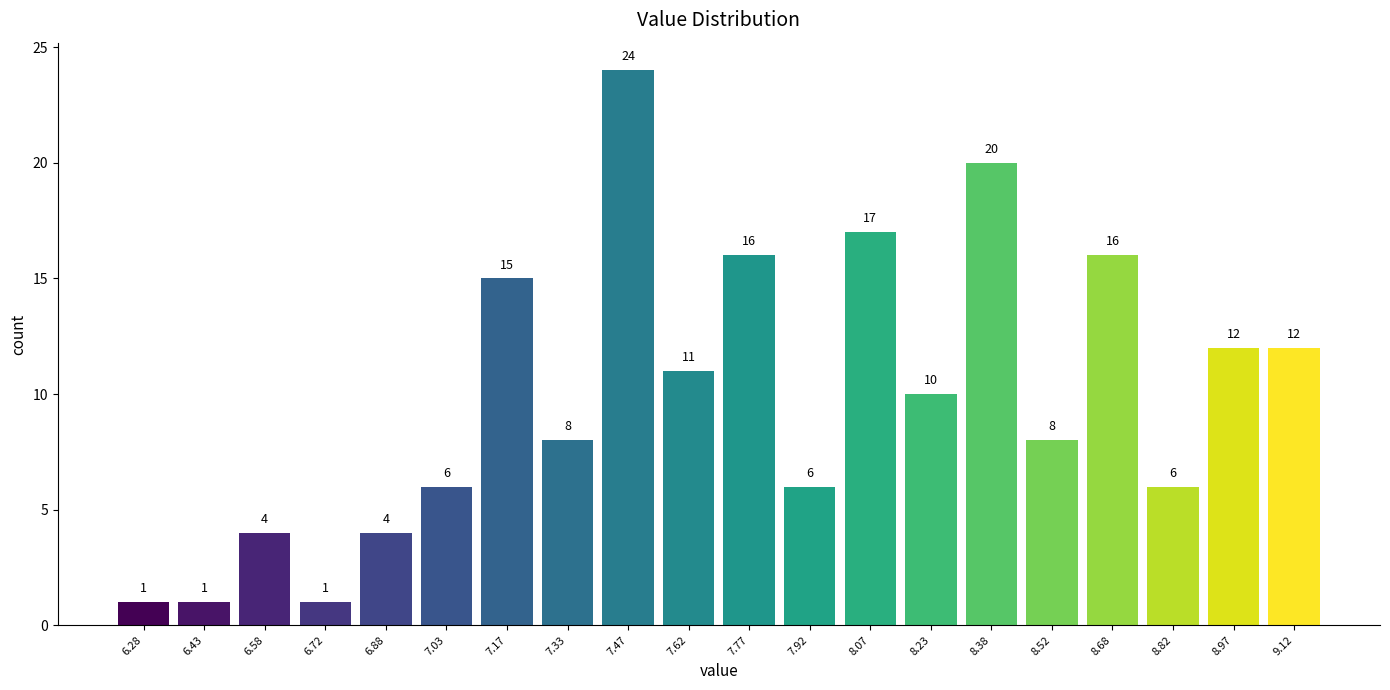

Reading left to right, list every bar in this chart as the range it spans on the x-axis followed by its height. The bar edges are not printed on the chart, so give them approximately, as read against the axis.

6.20 to 6.35: 1
6.35 to 6.50: 1
6.50 to 6.65: 4
6.65 to 6.80: 1
6.80 to 6.95: 4
6.95 to 7.10: 6
7.10 to 7.25: 15
7.25 to 7.40: 8
7.40 to 7.55: 24
7.55 to 7.70: 11
7.70 to 7.85: 16
7.85 to 8.00: 6
8.00 to 8.15: 17
8.15 to 8.30: 10
8.30 to 8.45: 20
8.45 to 8.60: 8
8.60 to 8.75: 16
8.75 to 8.90: 6
8.90 to 9.05: 12
9.05 to 9.20: 12